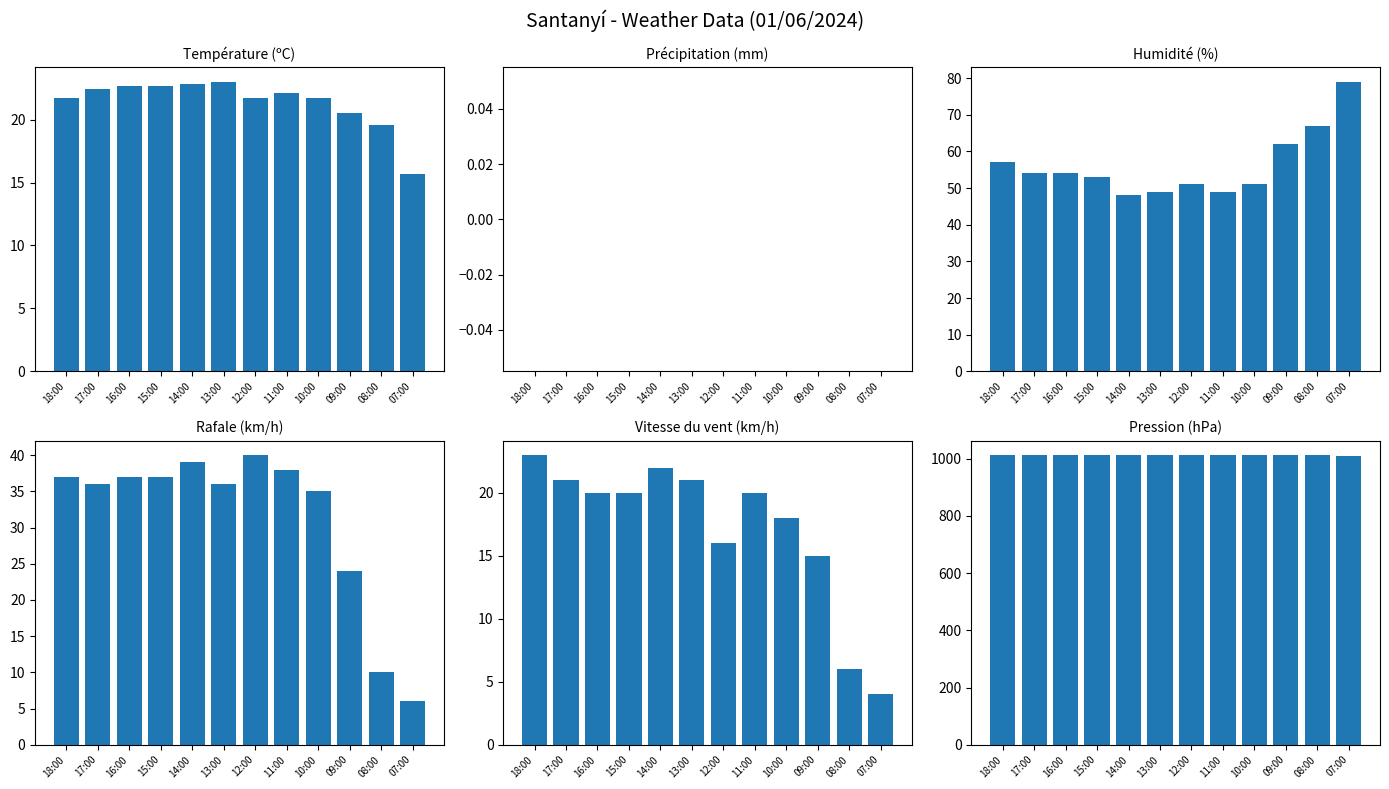

What are all the series names shown in the legend?

Température (ºC), Précipitation (mm), Humidité (%), Rafale (km/h), Vitesse du vent (km/h), Pression (hPa)